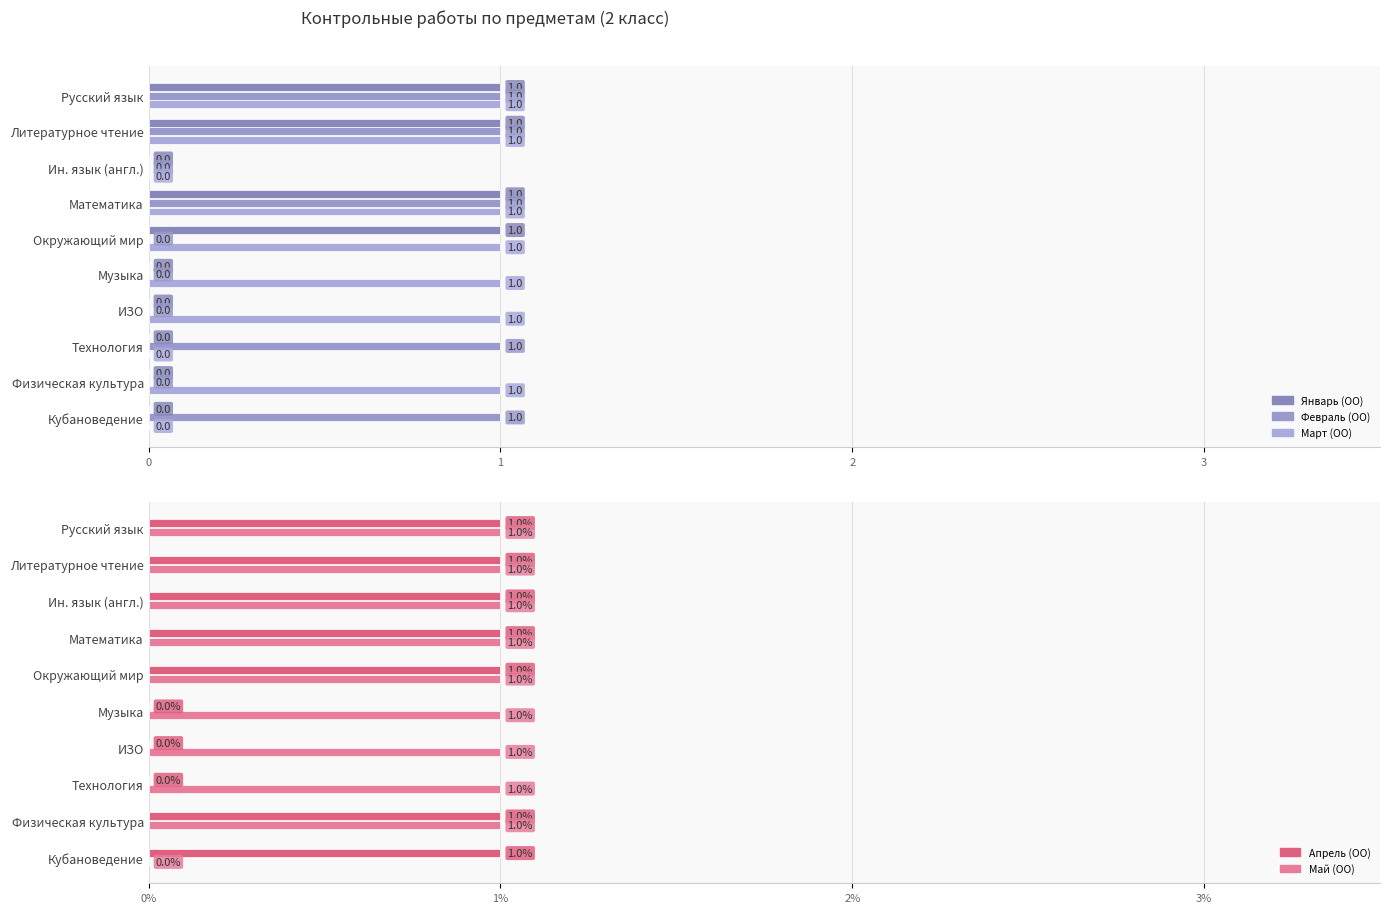

Are the bars grouped side by side (vs. stacked)?

Yes